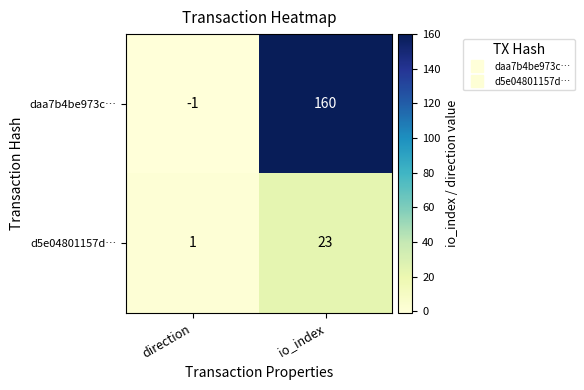

What is the difference between the d5e04801157d… values at io_index and direction?

22